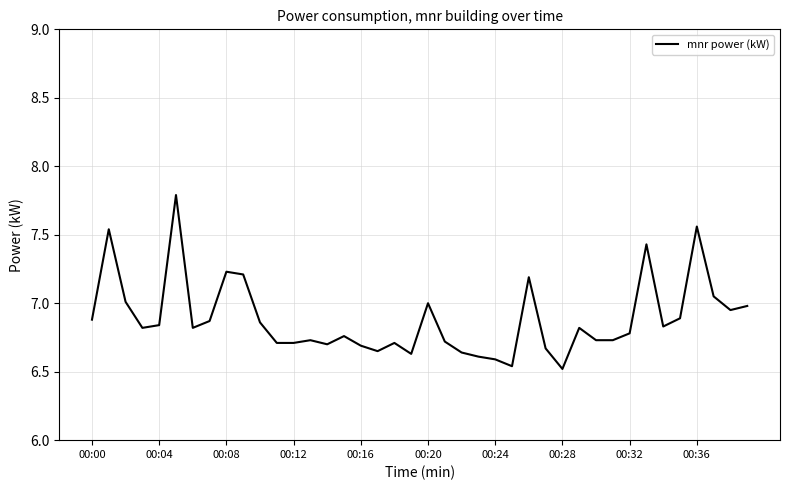

How many distinct data groups are displayed?

1